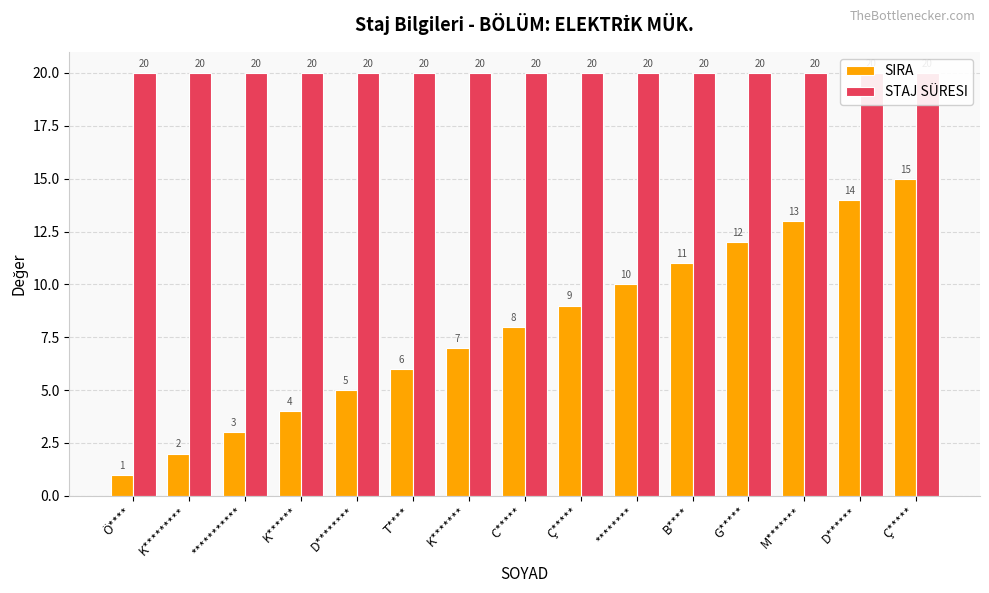

List the labels in order of STAJ SÜRESI value, smallest first.

Ö****, K*********, ***********, K******, D********, T****, K*******, C*****, Ç*****, ********, B****, G*****, M*******, D******, Ç*****